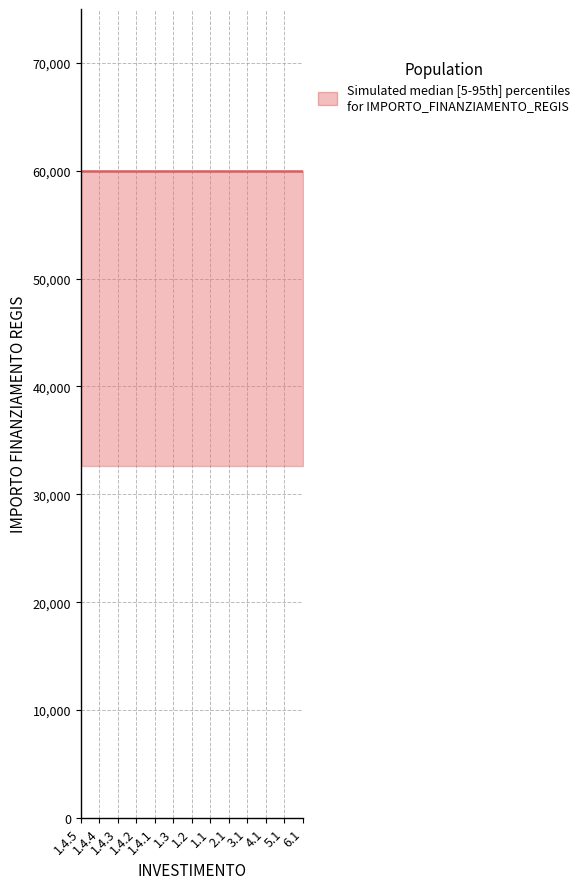

True or false: lower and median intersect in this chart.

False